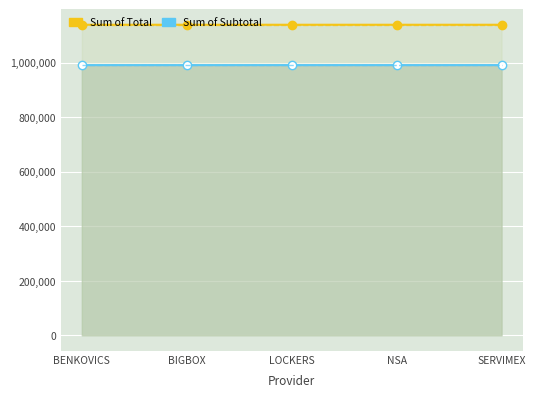

What is the sum of all Sum of Subtotal values?

4952897.0